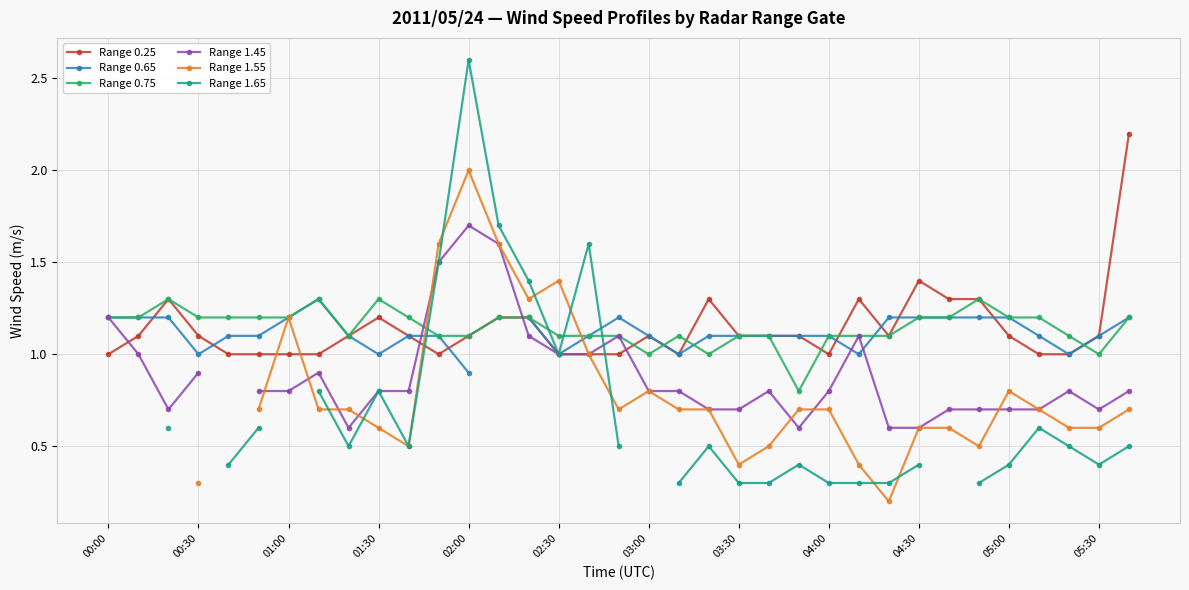

What is the maximum value for Range 0.65?

1.3